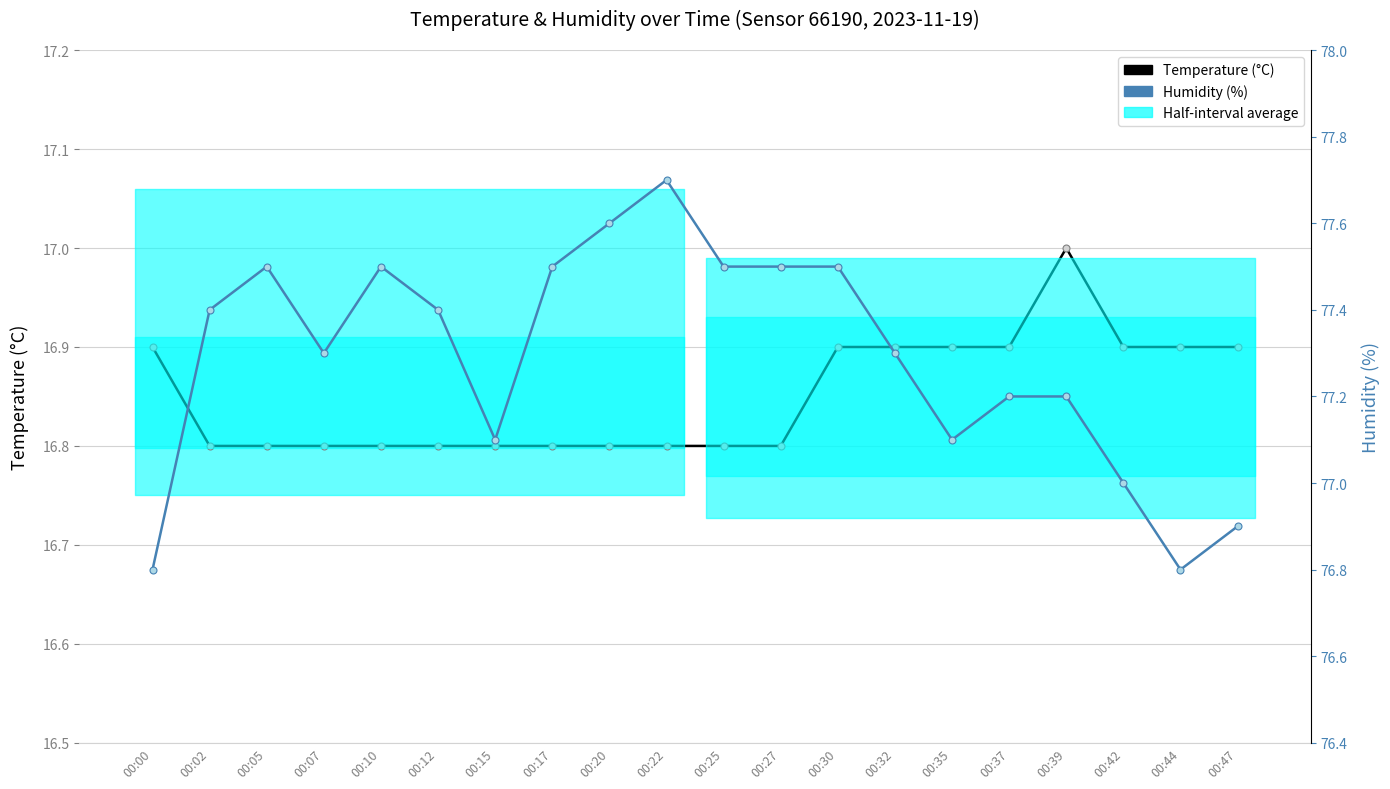

Is it true that Temperature (°C) equals 30.0 at 00:35?

False